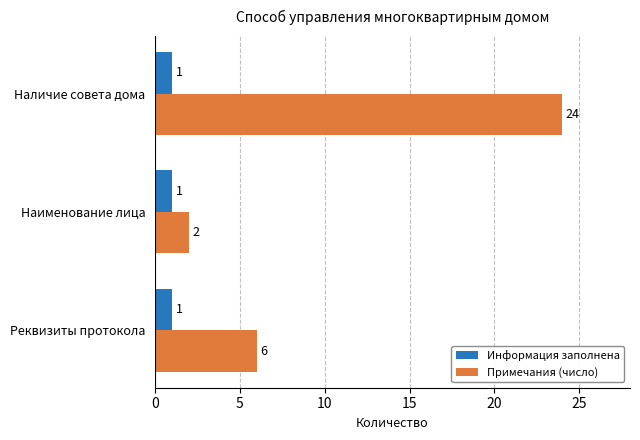

At which label does Примечания (число) reach its peak?

Наличие совета дома